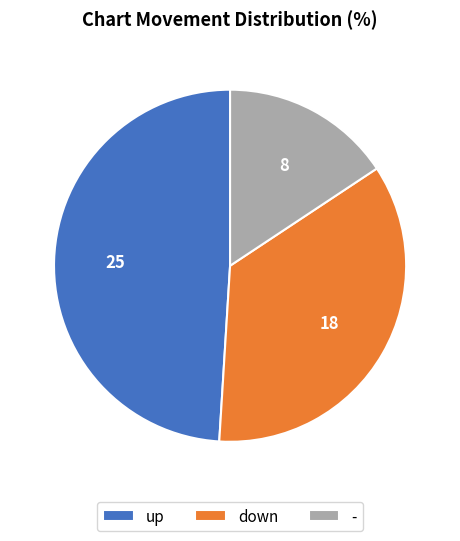

Combined, do - and up account for over 50%?

Yes